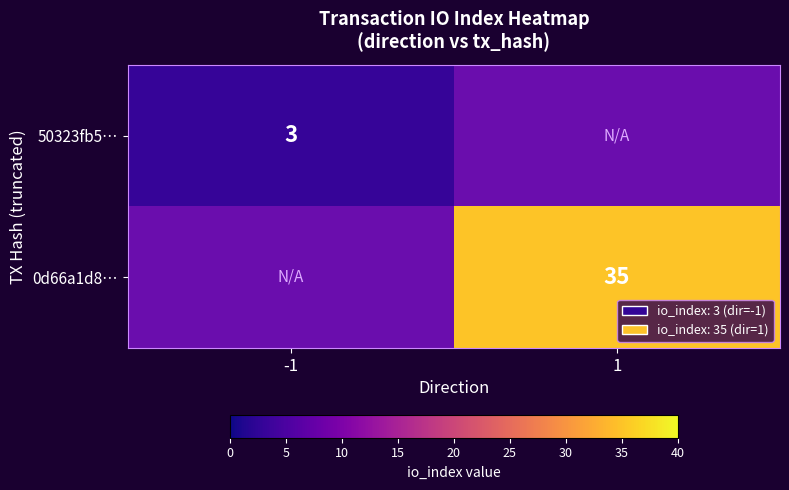

The 50323fb5… series shows 3 at -1. True or false?

True